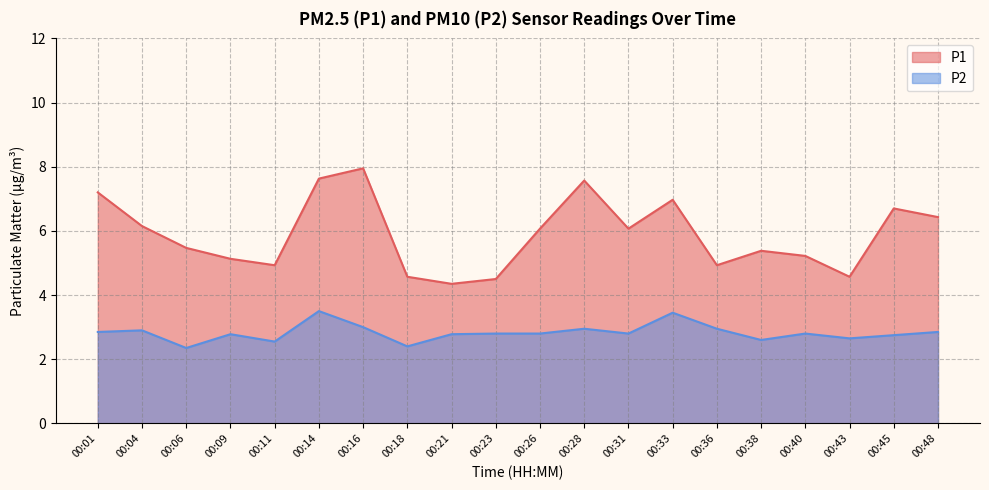

What is the total value across all series at 00:18?

7.0